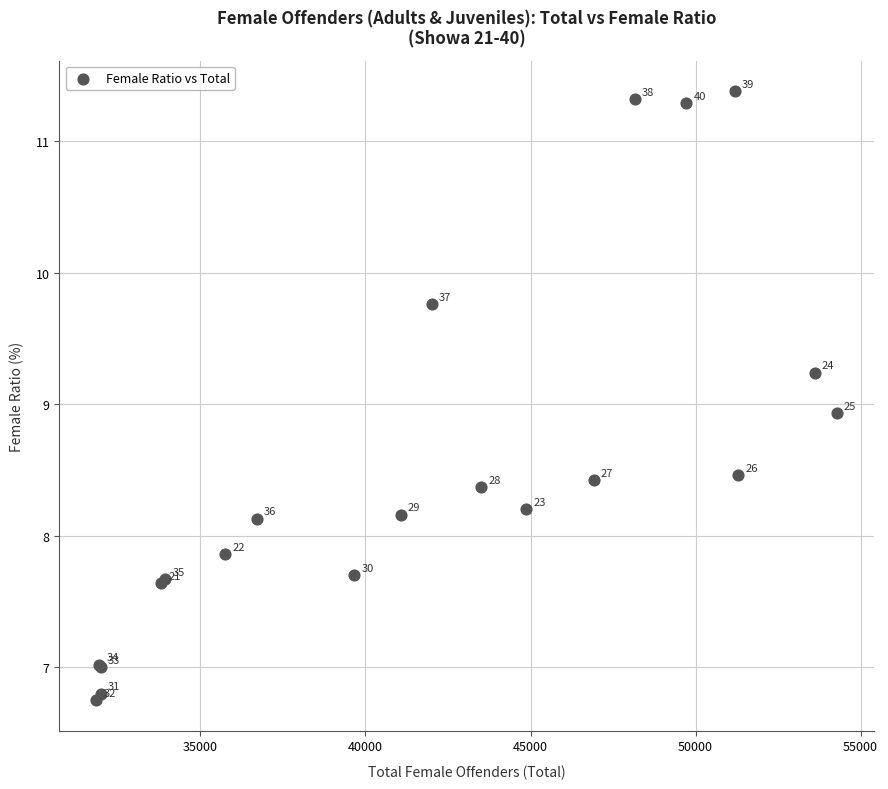

What Y value in the scatter plot is closest to 9?

8.9